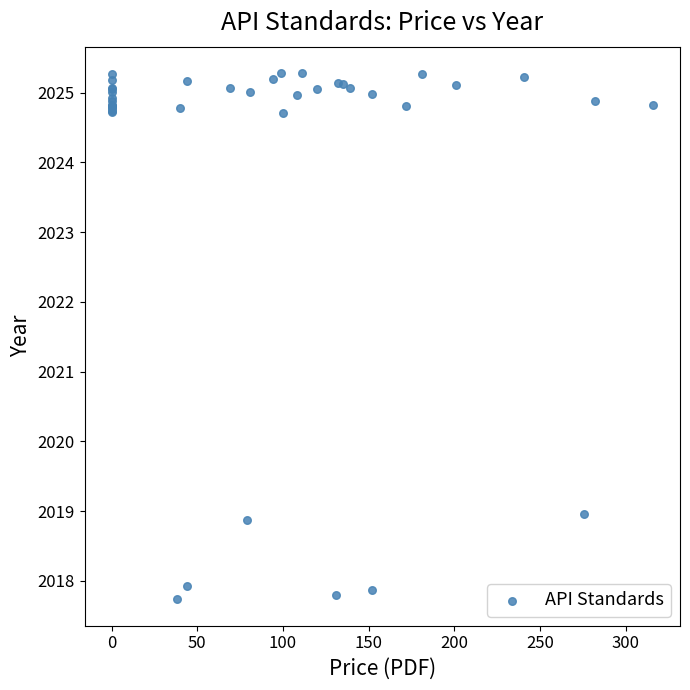

What Y value in the scatter plot is closest to 2021?

2019.0